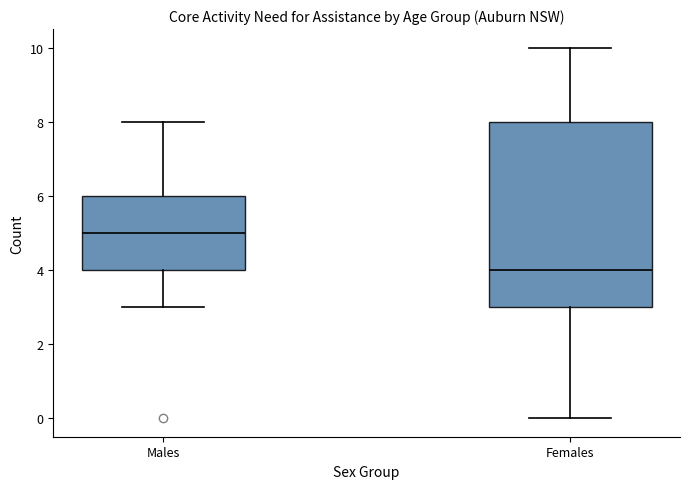

Reading left to right, read every box against the y-axis: the position of its median line, the range the box covers, and the ends of its whiskers. The values are not printed on the chart, so give them approximately, as read against the axis.

Males: median 5, box 4 to 6, whiskers 3 to 8
Females: median 4, box 3 to 8, whiskers 0 to 10